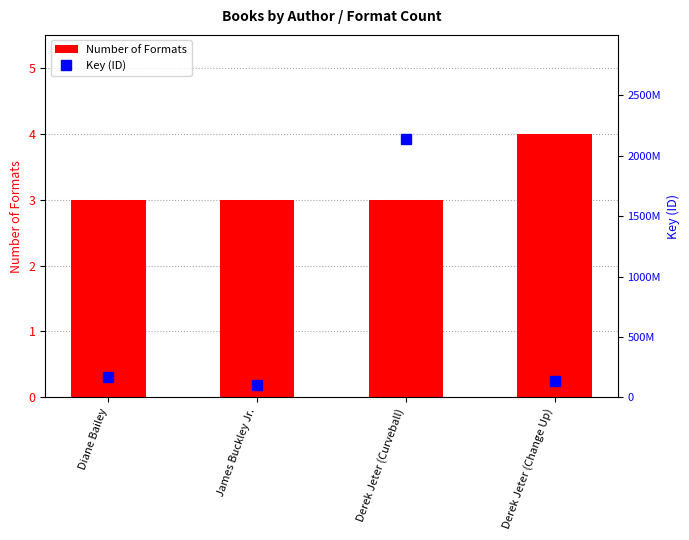

What is the maximum value shown in the chart?

2140602481